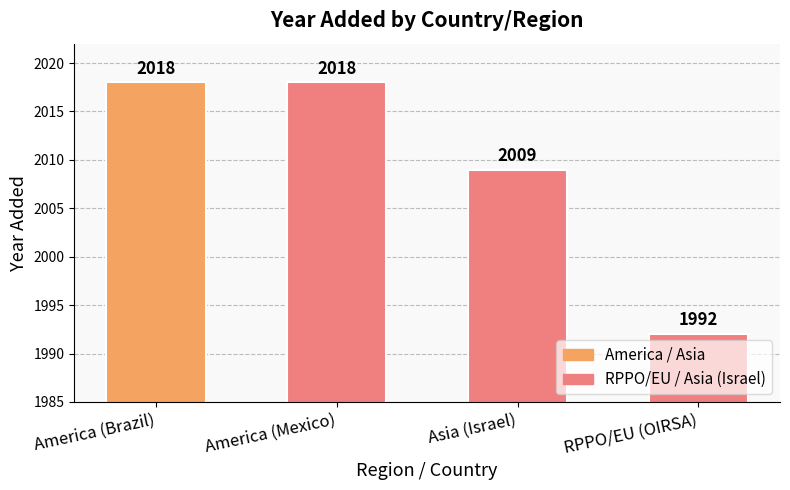

What is the change in value from Asia (Israel) to RPPO/EU (OIRSA)?

-17